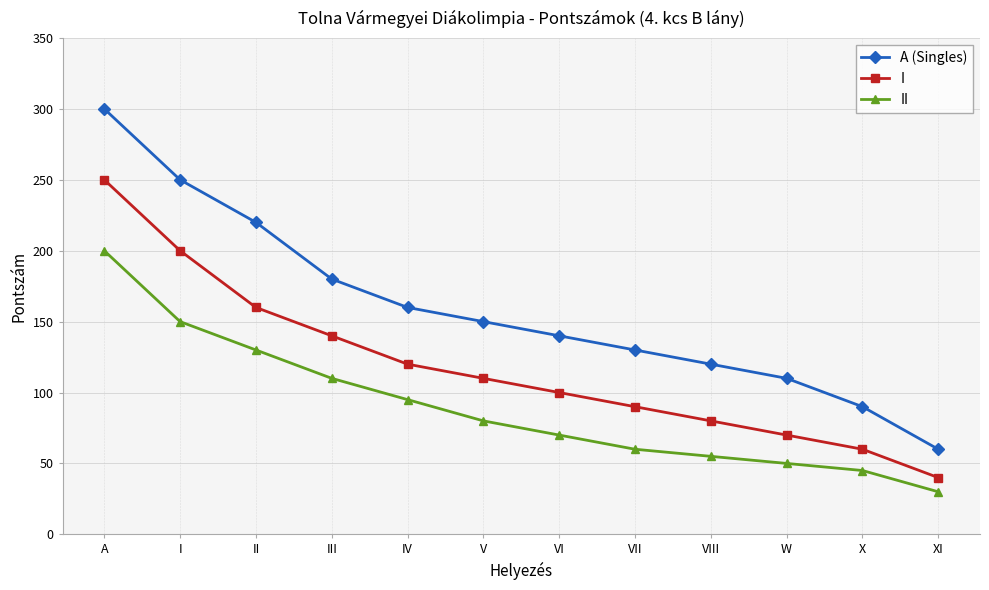

Reading left to right, extract all data points from this chart.

A (Singles): A=300	I=250	II=220	III=180	IV=160	V=150	VI=140	VII=130	VIII=120	W=110	X=90	XI=60
I: A=250	I=200	II=160	III=140	IV=120	V=110	VI=100	VII=90	VIII=80	W=70	X=60	XI=40
II: A=200	I=150	II=130	III=110	IV=95	V=80	VI=70	VII=60	VIII=55	W=50	X=45	XI=30